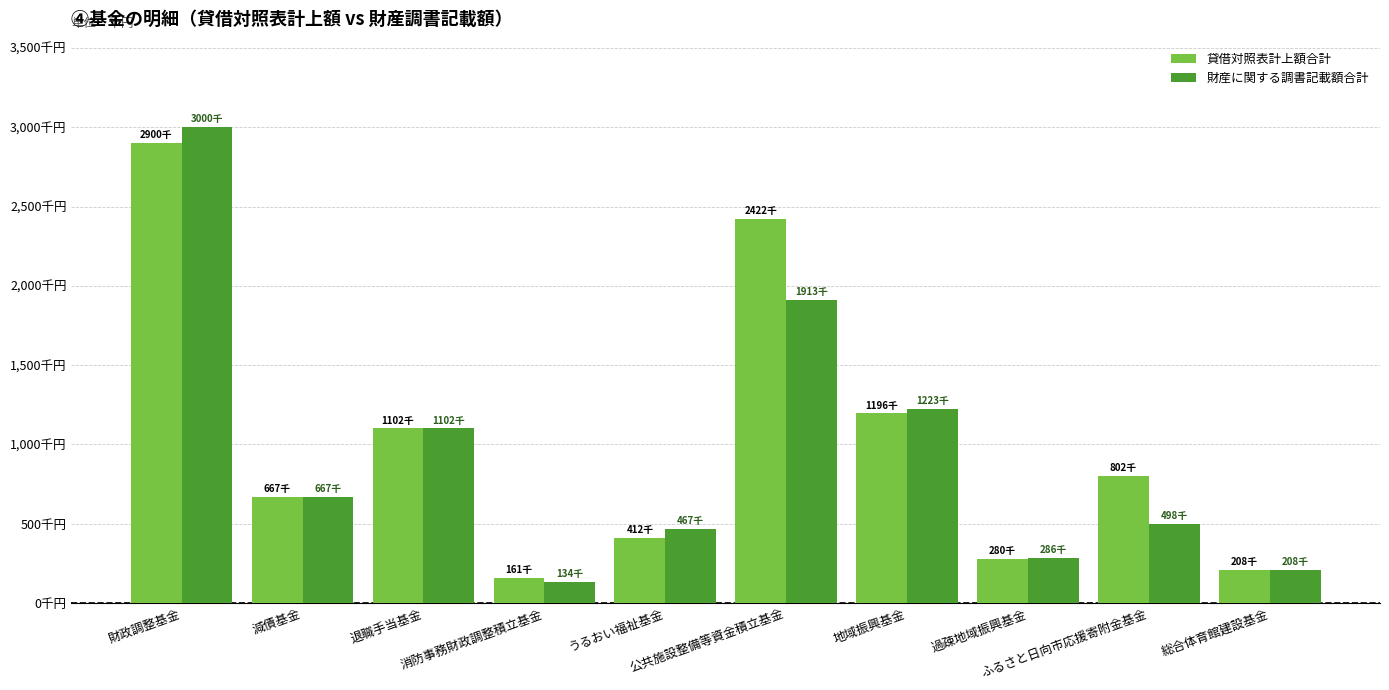

Which series has the largest range (max minus min)?

財産に関する調書記載額合計